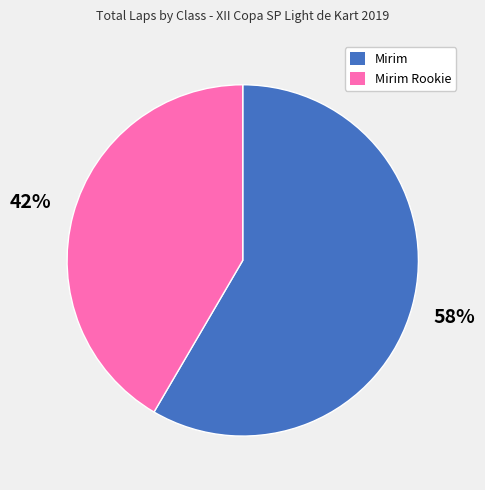

Is there a majority slice in this chart?

Yes